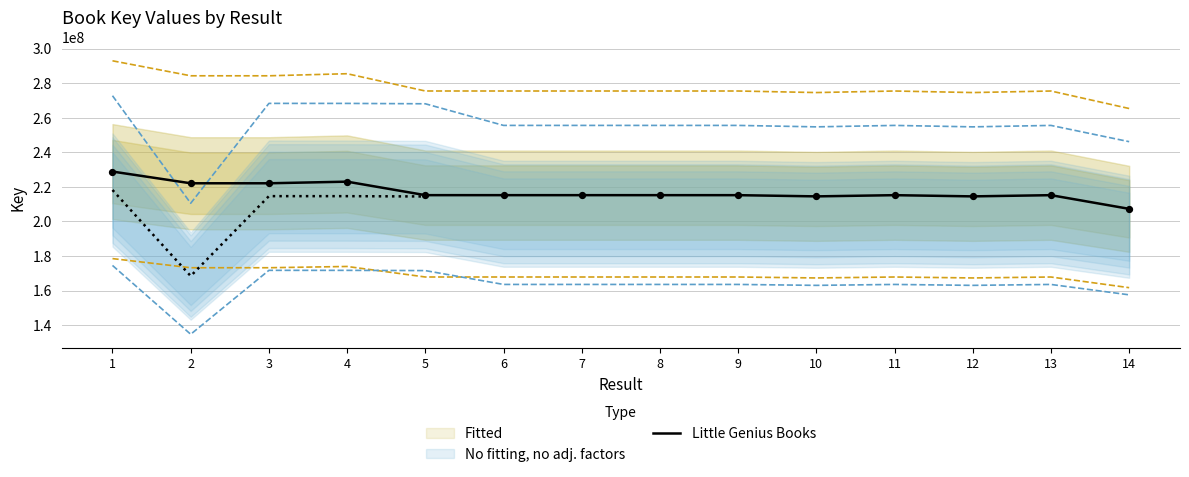

Approximately how many times larger is the value at 4 compared to 12?

1.0